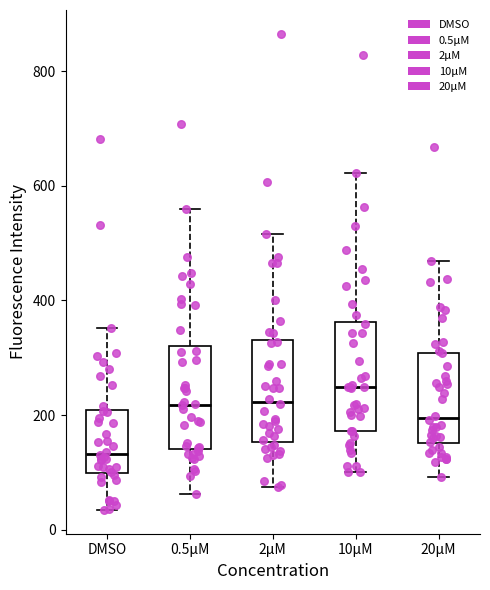

Which box's median line is the lowest?

DMSO